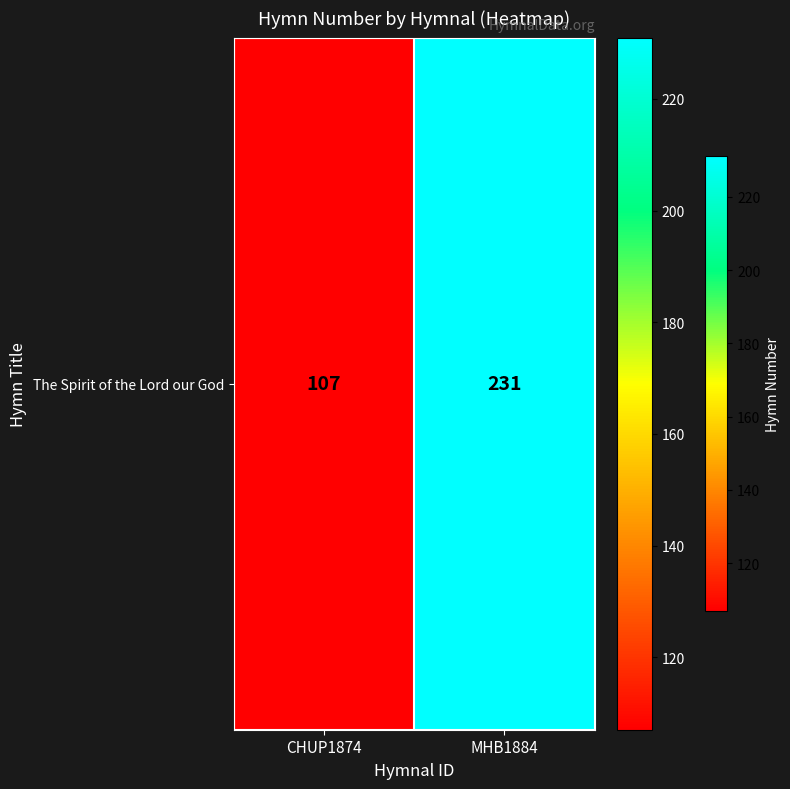

The value at CHUP1874 is 107. True or false?

True